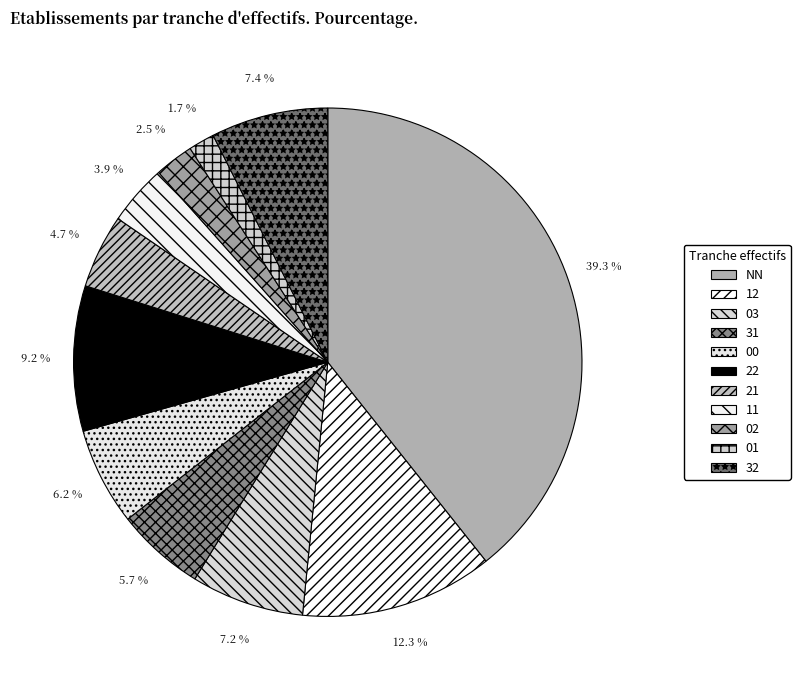

To the nearest percent, what portion does 12 represent?

12%